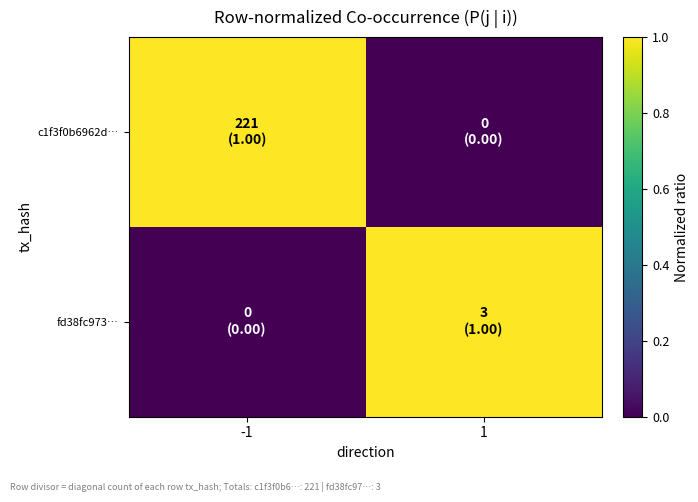

At how many categories does at least one series exceed 0?

2